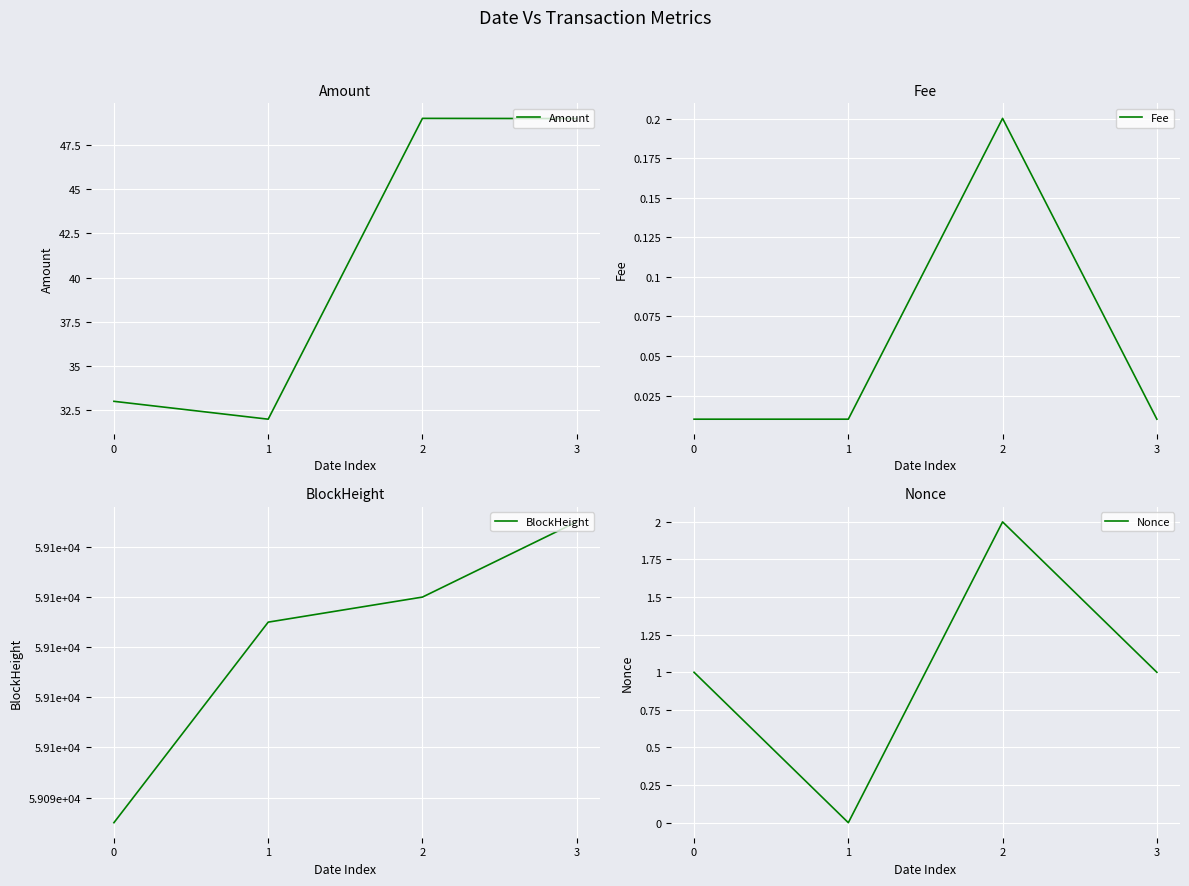

At how many categories does at least one series exceed 7576?

4